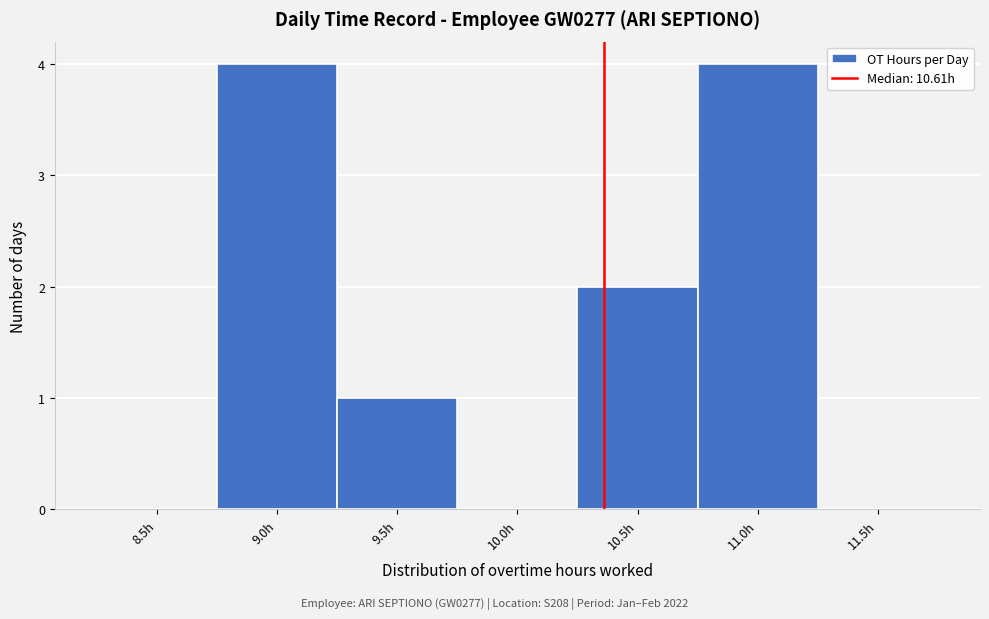

Reading left to right, what are all the values shown in this chart?

8.5h=0	9.0h=4	9.5h=1	10.0h=0	10.5h=2	11.0h=4	11.5h=0